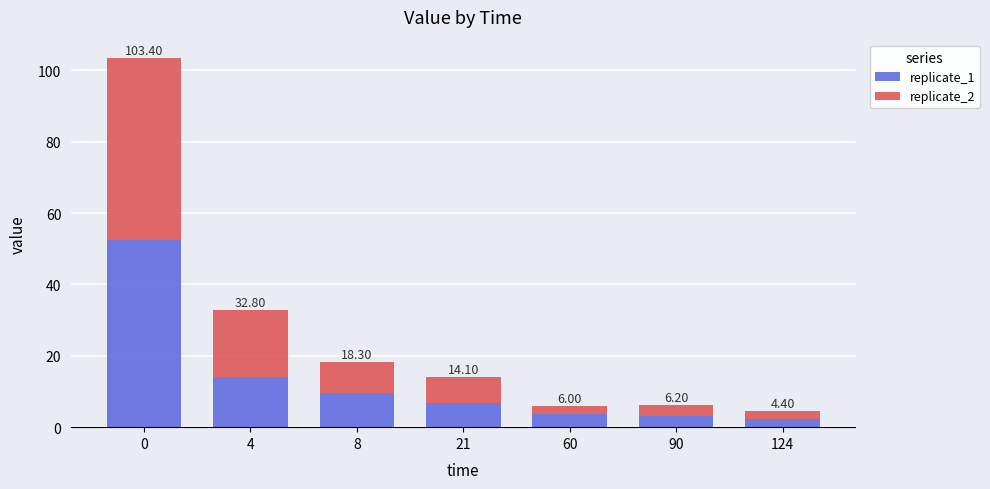

What is the difference between the second highest and second lowest values in the replicate_2 series?

16.5